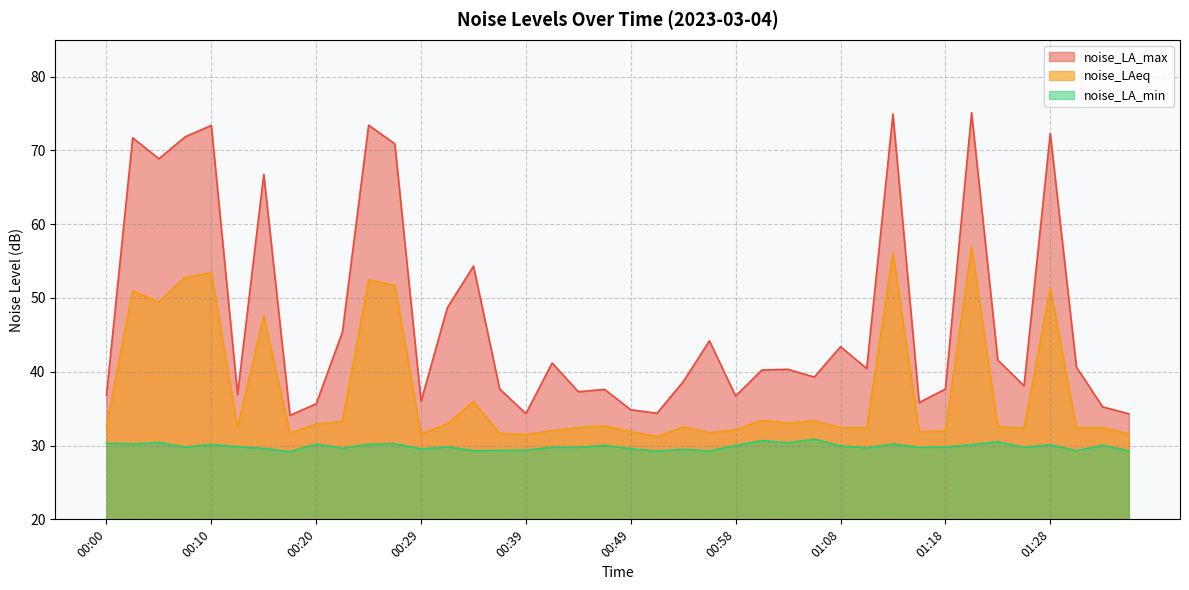

Rank the series by their average value, from lowest to highest.

noise_LA_min, noise_LAeq, noise_LA_max